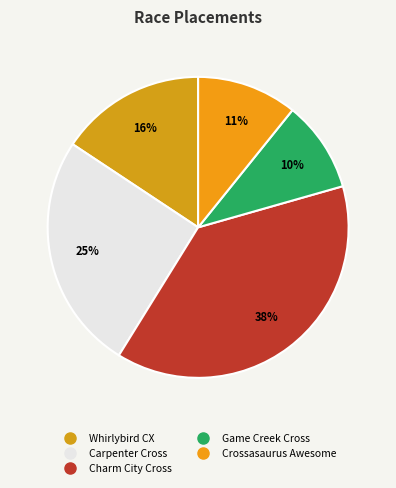

How many segments does this pie chart have?

5